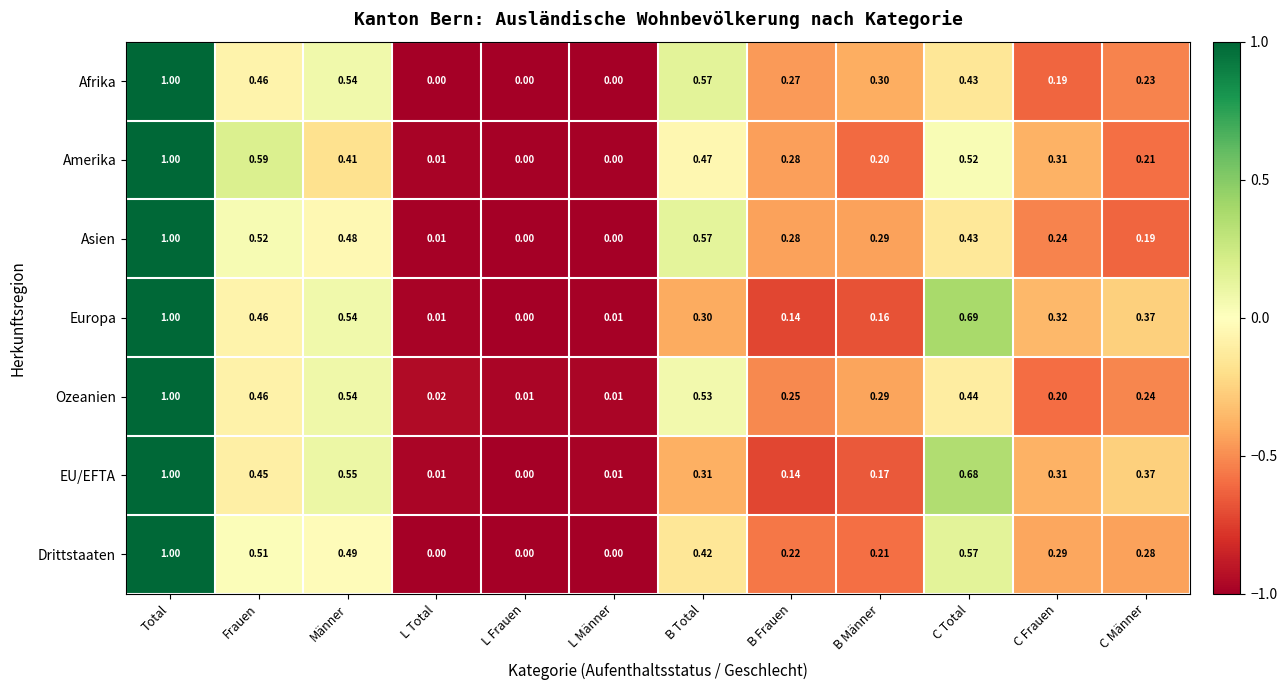

Which series has the largest total across all categories?

Asien